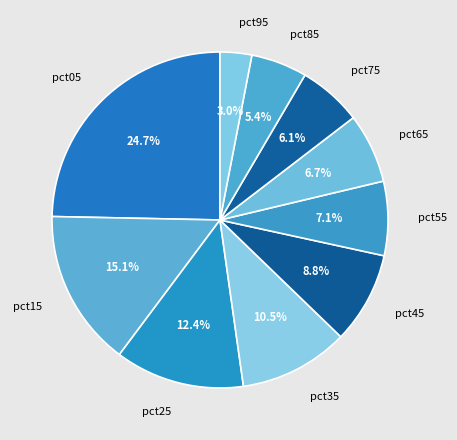

To the nearest percent, what portion does pct65 represent?

7%